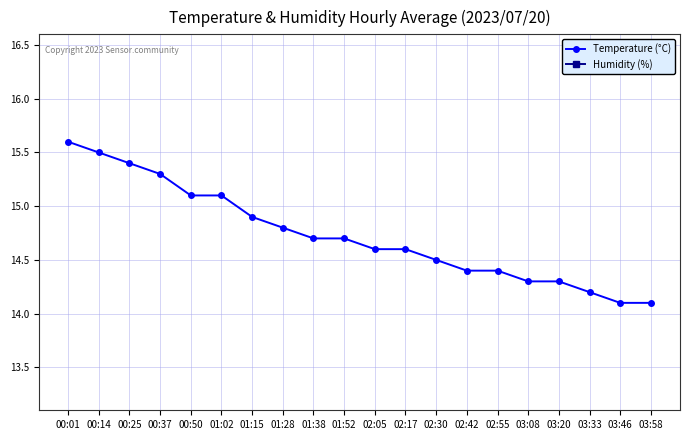

Between 01:28 and 02:30, which is larger?

01:28